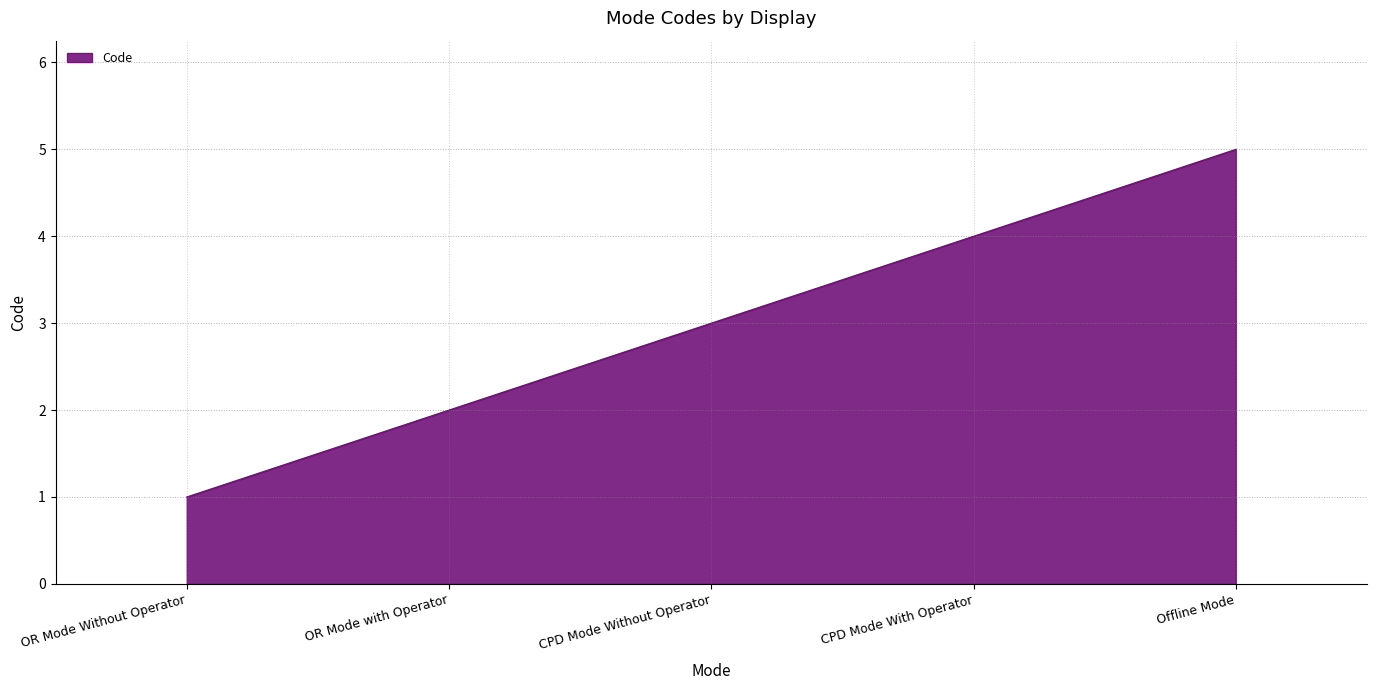

True or false: the data shows 5 at CPD Mode Without Operator.

False